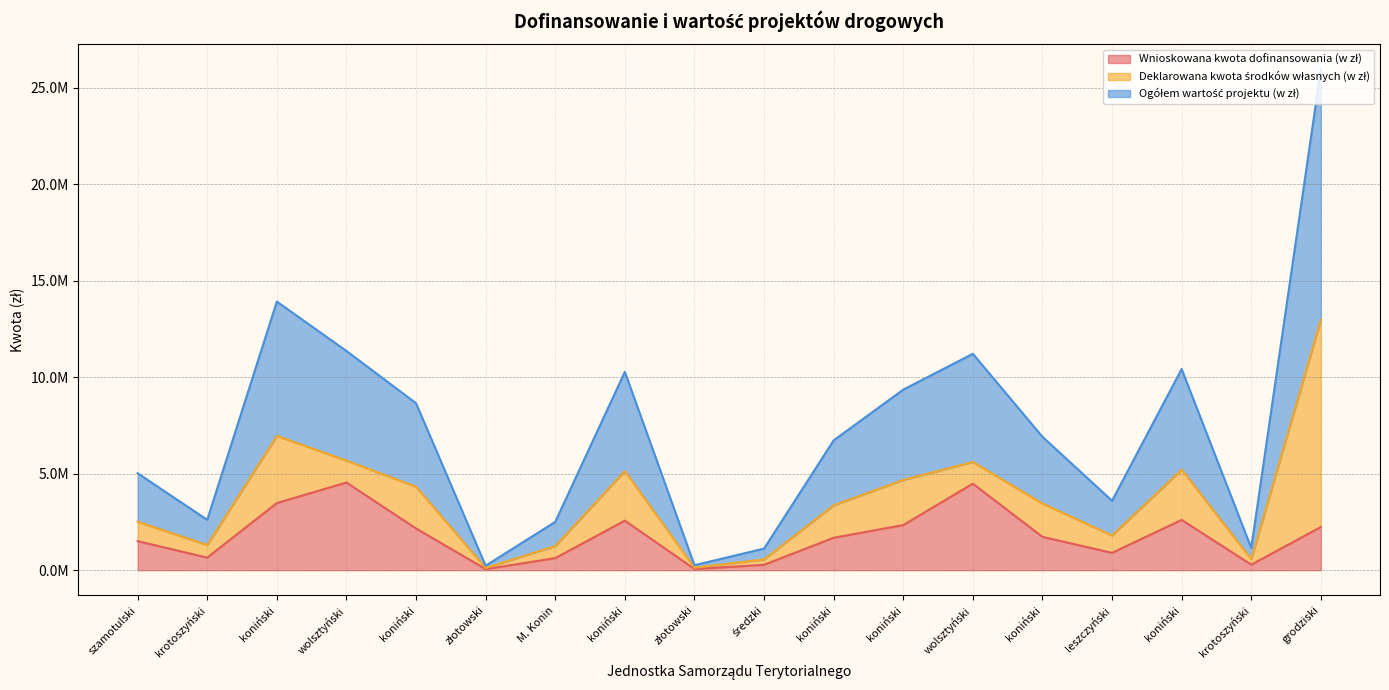

At which label does Ogółem wartość projektu (w zł) first exceed 3456055?

koniński